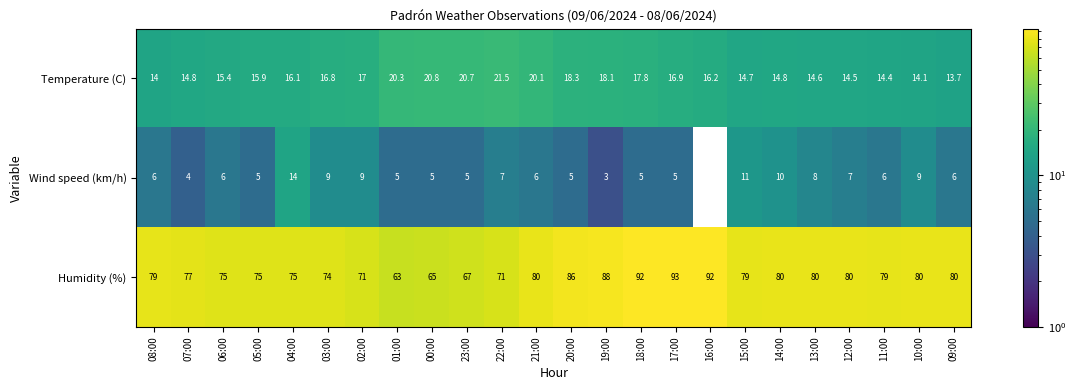

At which category does the chart reach its minimum across all series?

16:00